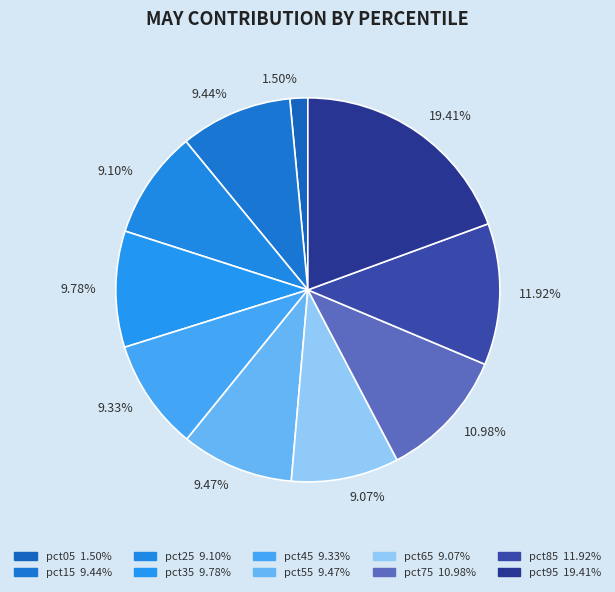

The pct95 slice represents 19% of the pie. True or false?

True